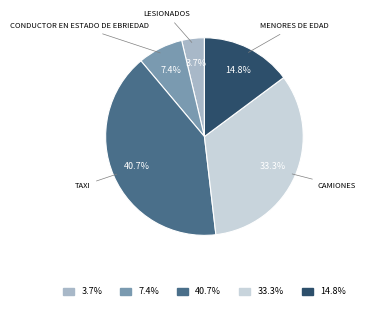

Does any single category account for the majority?

No